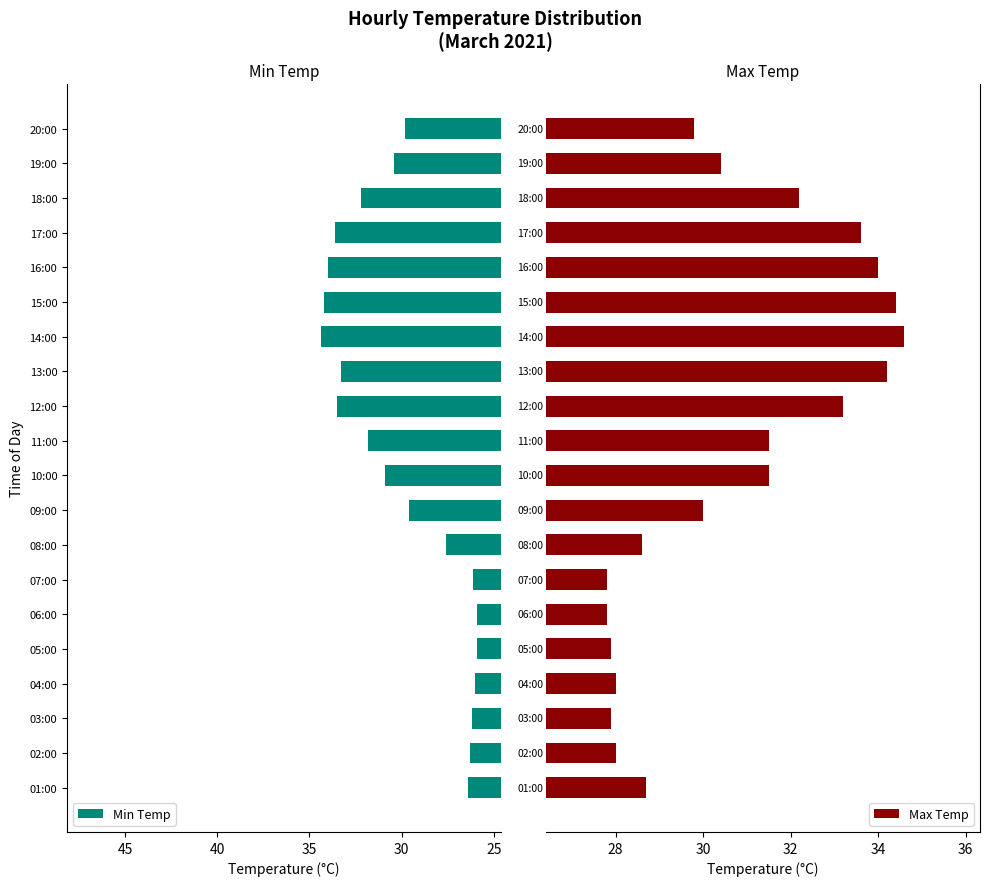

Is it true that Min Temp equals 60.6 at 14:00?

False